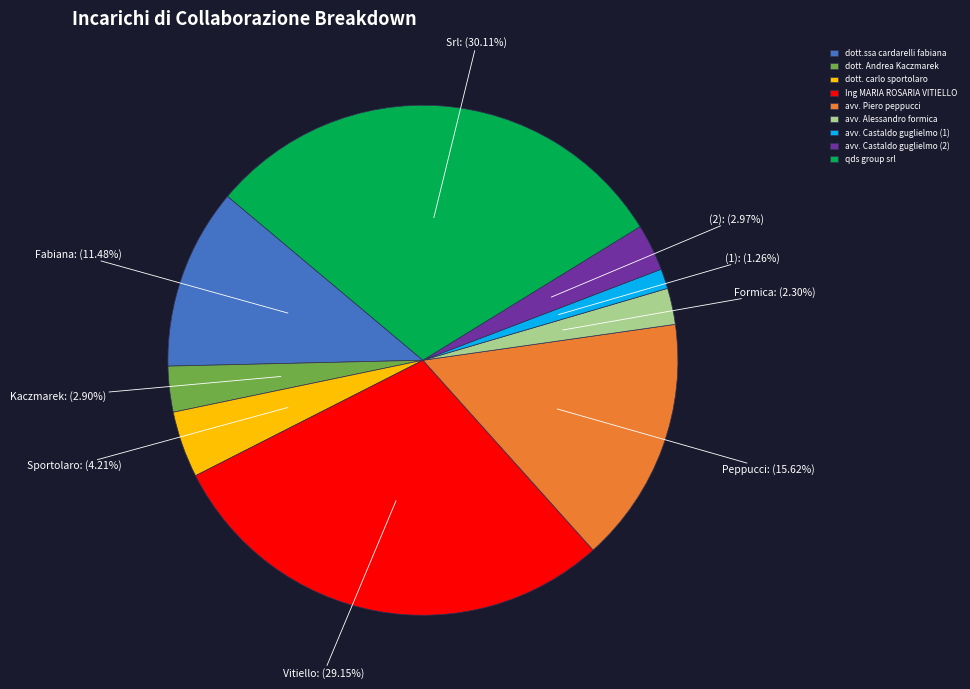

The Ing MARIA ROSARIA VITIELLO slice represents 29% of the pie. True or false?

True